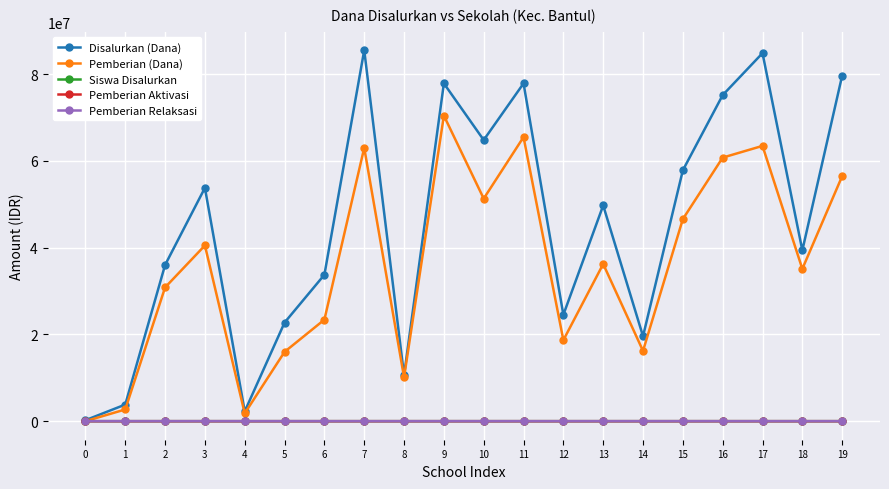

How many interior local peaks does the Pemberian (Dana) series have?

6